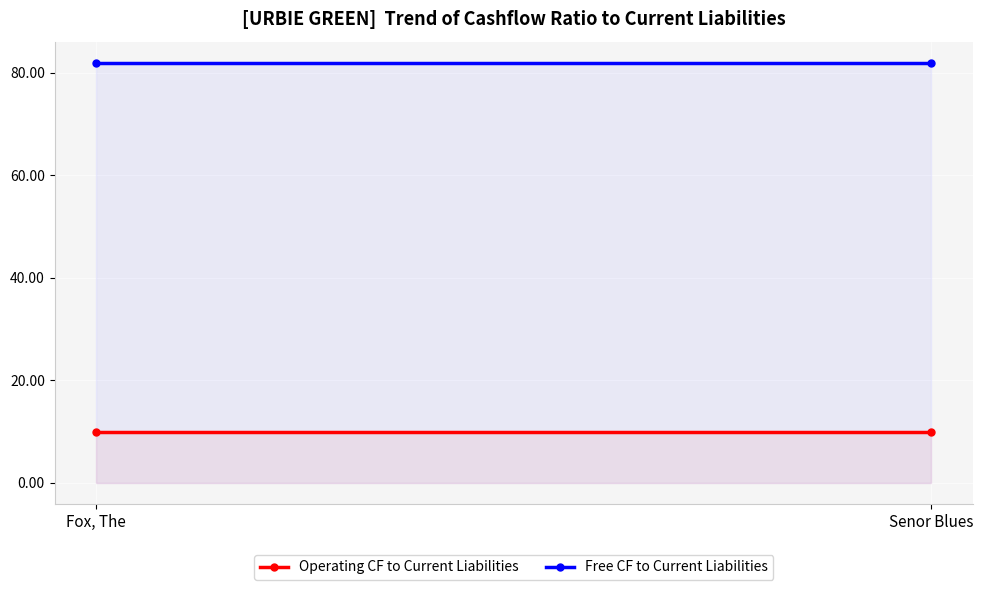

Which series has the widest spread of values?

Operating CF to Current Liabilities